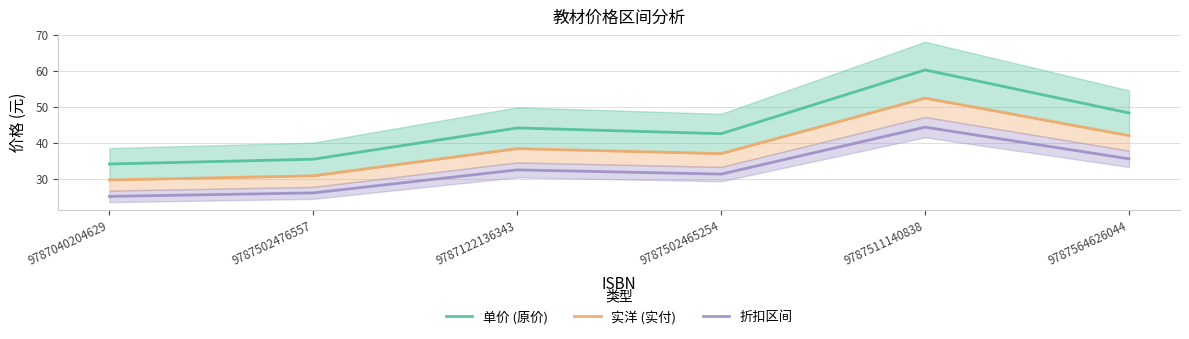

True or false: 折扣区间 and 单价 (原价) cross at least once.

False